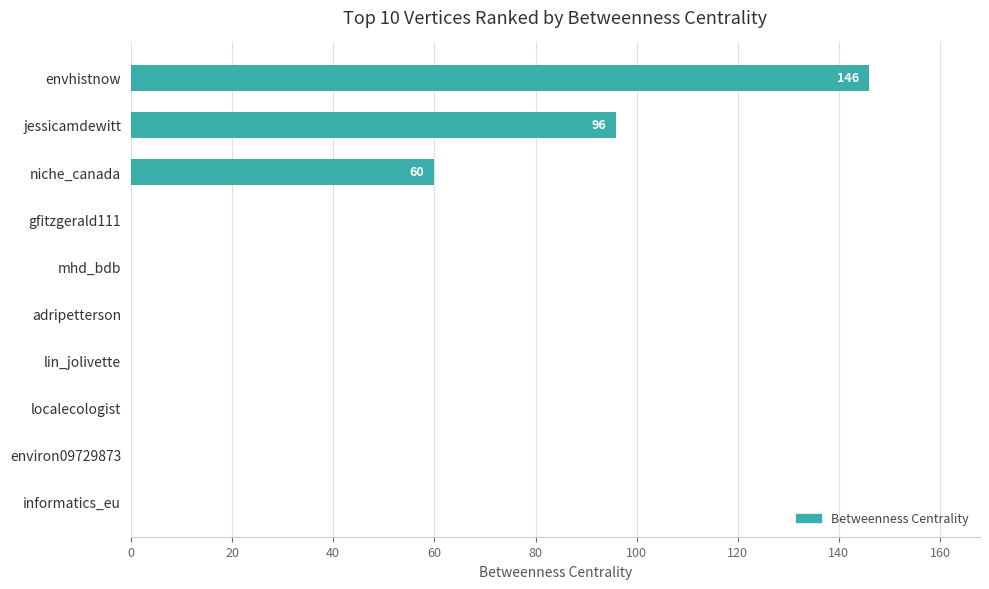

What is the greatest value displayed?

146